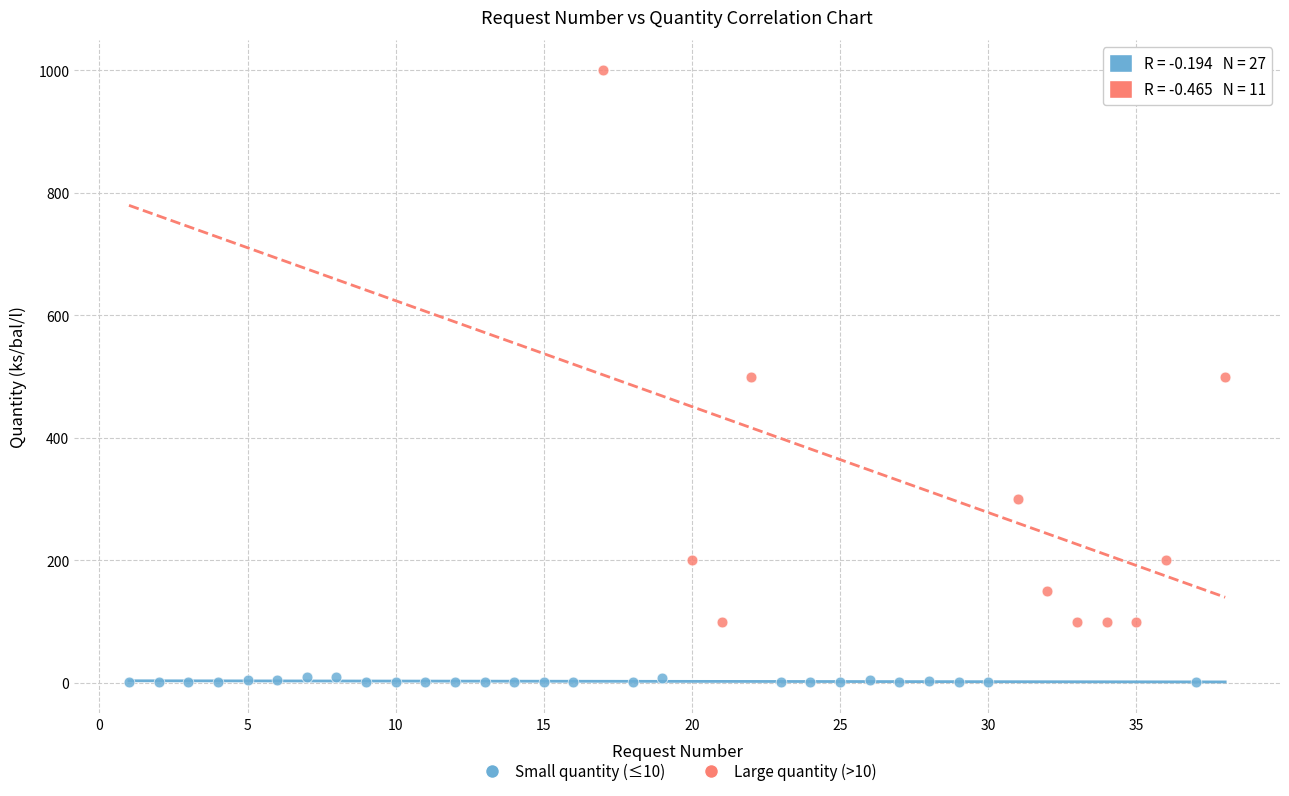

Which series reaches the maximum Y coordinate?

Large quantity (>10)